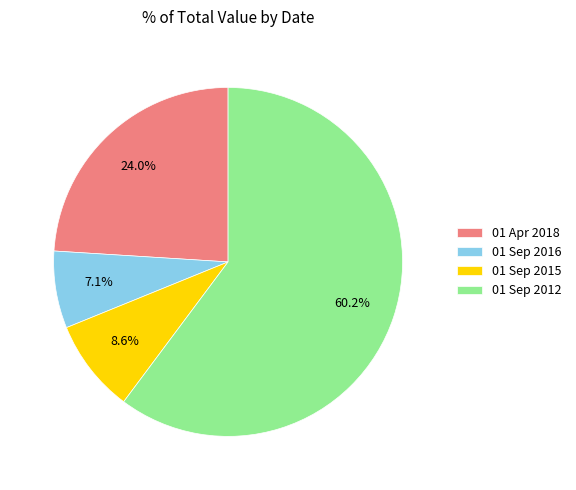

The 01 Sep 2015 slice represents 15% of the pie. True or false?

False